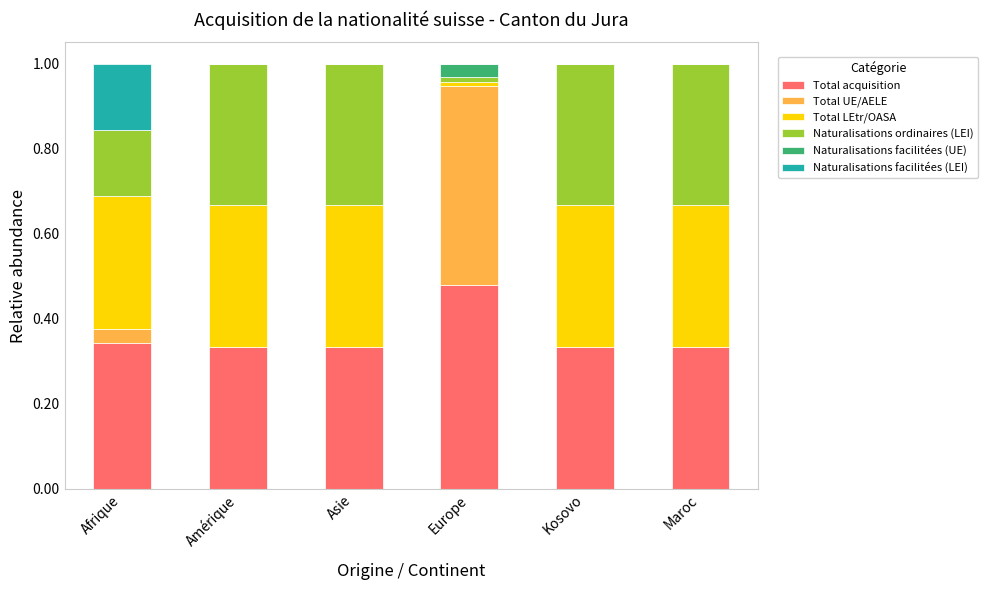

What are all the series names shown in the legend?

Total acquisition, Total UE/AELE, Total LEtr/OASA, Naturalisations ordinaires (LEI), Naturalisations facilitées (UE), Naturalisations facilitées (LEI)